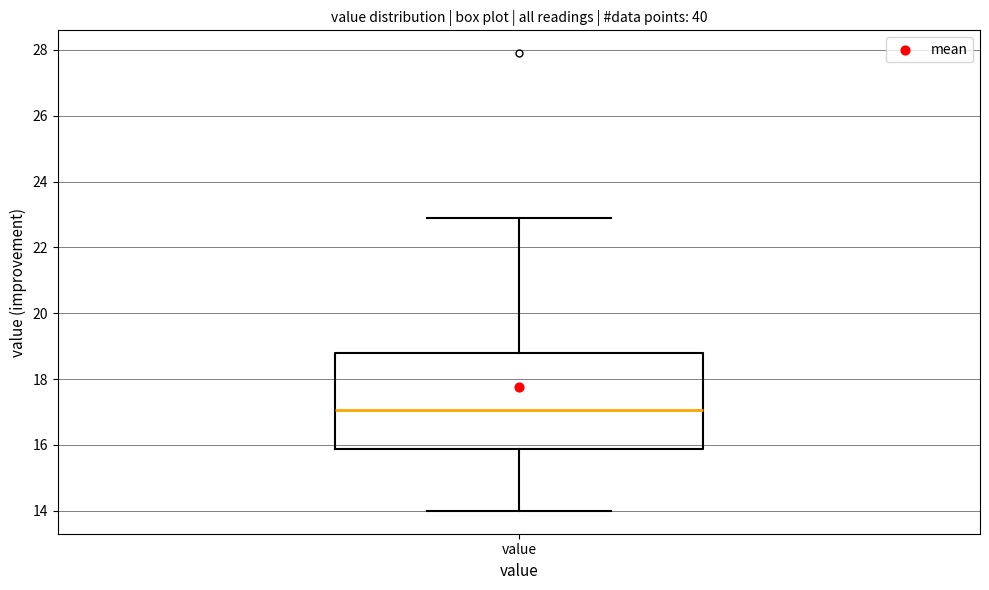

Read this box plot against the y-axis: the position of the median line, the range covered by the box, and the ends of both whiskers. The values are not printed on the chart, so give them approximately, as read against the axis.

median 17.0, box 15.8 to 18.8, whiskers 14.0 to 23.0